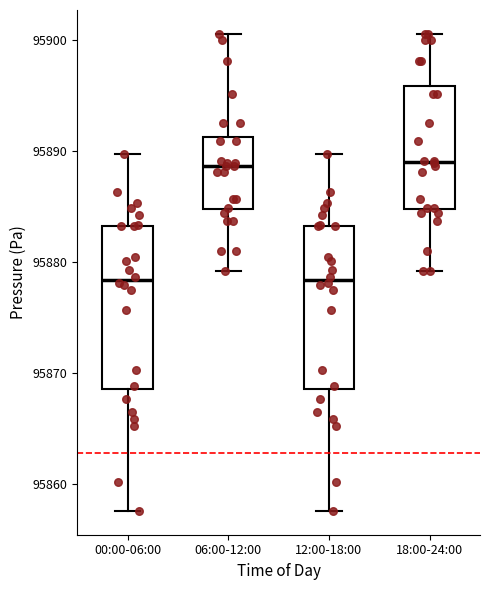

Reading left to right, read every box against the y-axis: the position of its median line, the range the box covers, and the ends of its whiskers. The values are not printed on the chart, so give them approximately, as read against the axis.

00:00-06:00: median 95878, box 95869 to 95883, whiskers 95858 to 95890
06:00-12:00: median 95889, box 95885 to 95891, whiskers 95879 to 95901
12:00-18:00: median 95878, box 95869 to 95883, whiskers 95858 to 95890
18:00-24:00: median 95889, box 95885 to 95896, whiskers 95879 to 95901